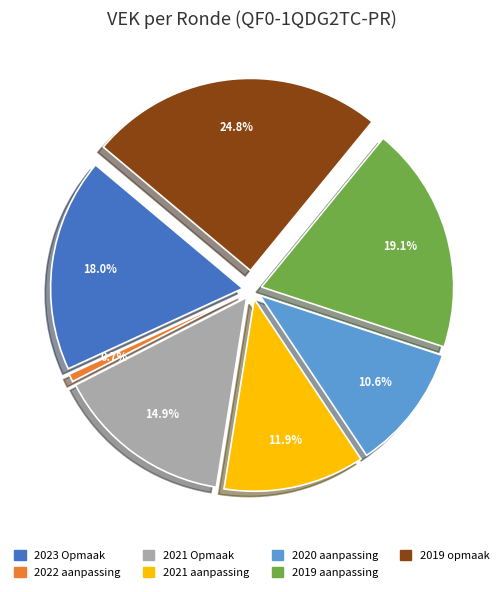

Which category has the smallest portion of the pie?

2022 aanpassing